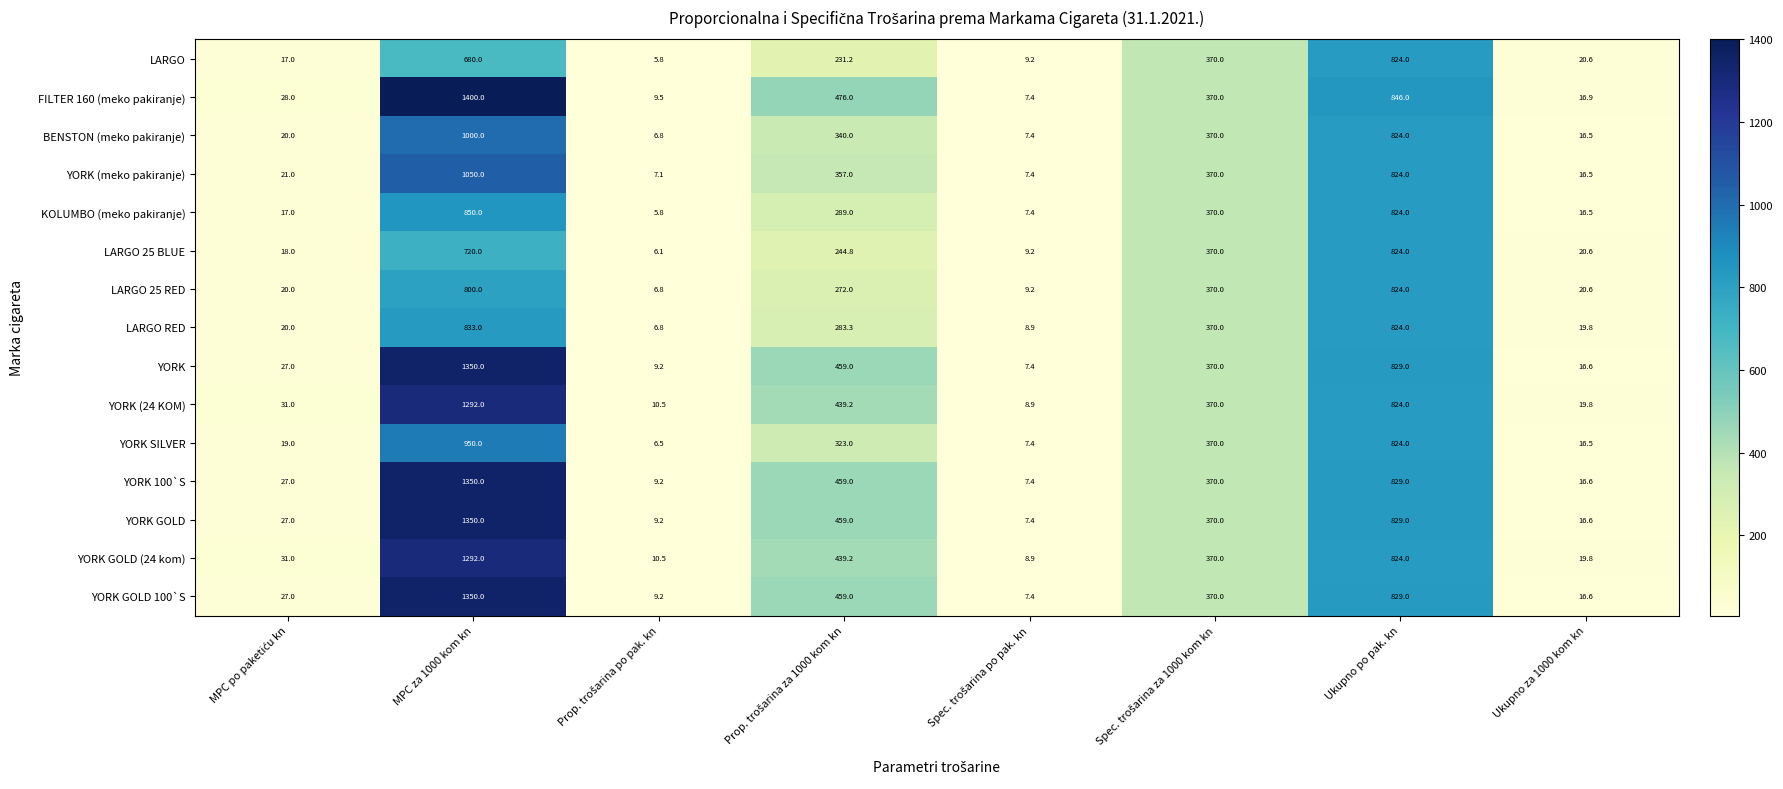

What is the total value across all series at Ukupno za 1000 kom kn?

270.5